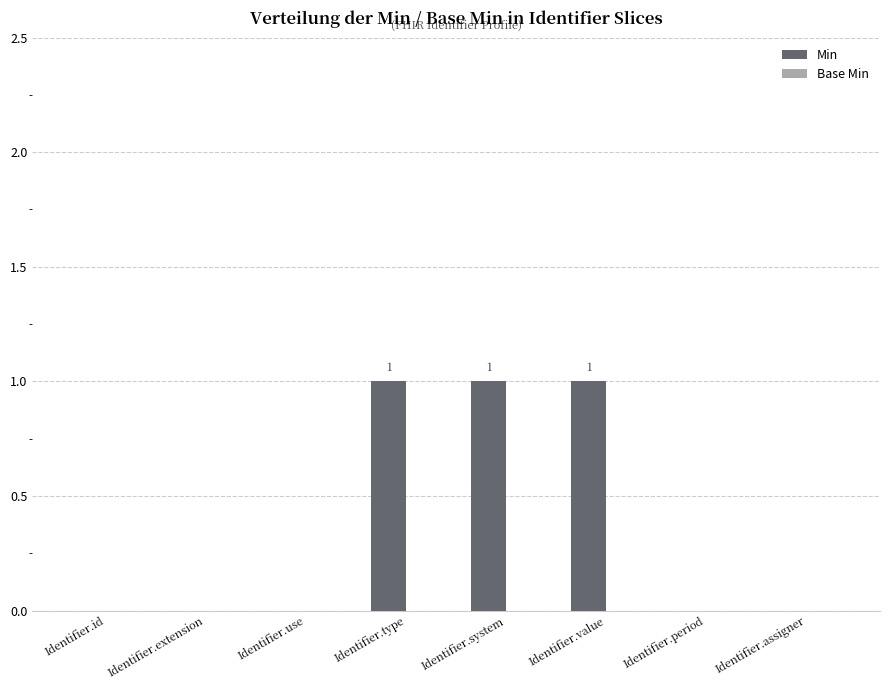

Reading left to right, what are all the values shown in this chart?

Identifier.id=0	Identifier.extension=0	Identifier.use=0	Identifier.type=1	Identifier.system=1	Identifier.value=1	Identifier.period=0	Identifier.assigner=0